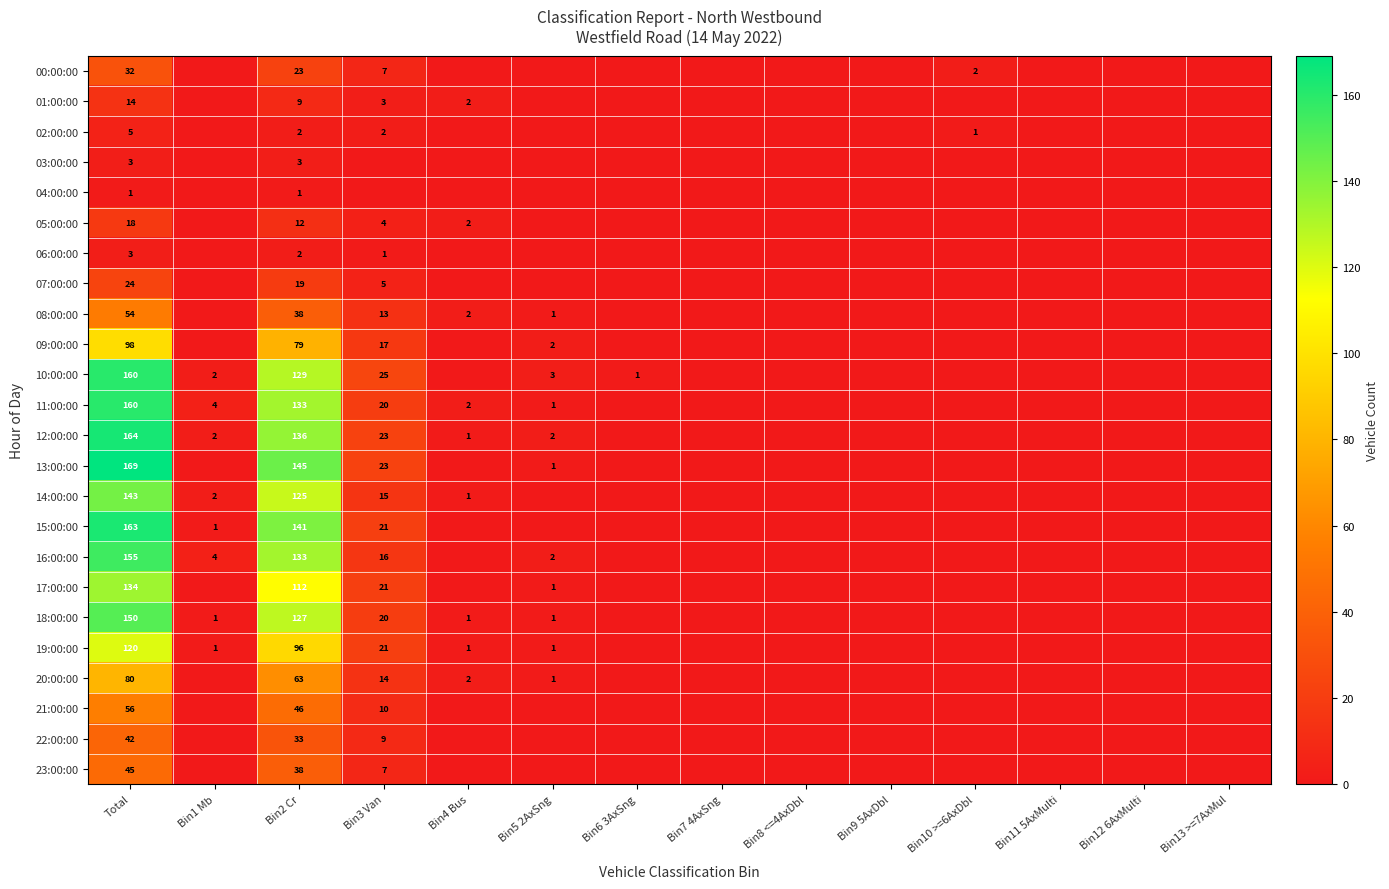

At how many categories does at least one series exceed 10?

3